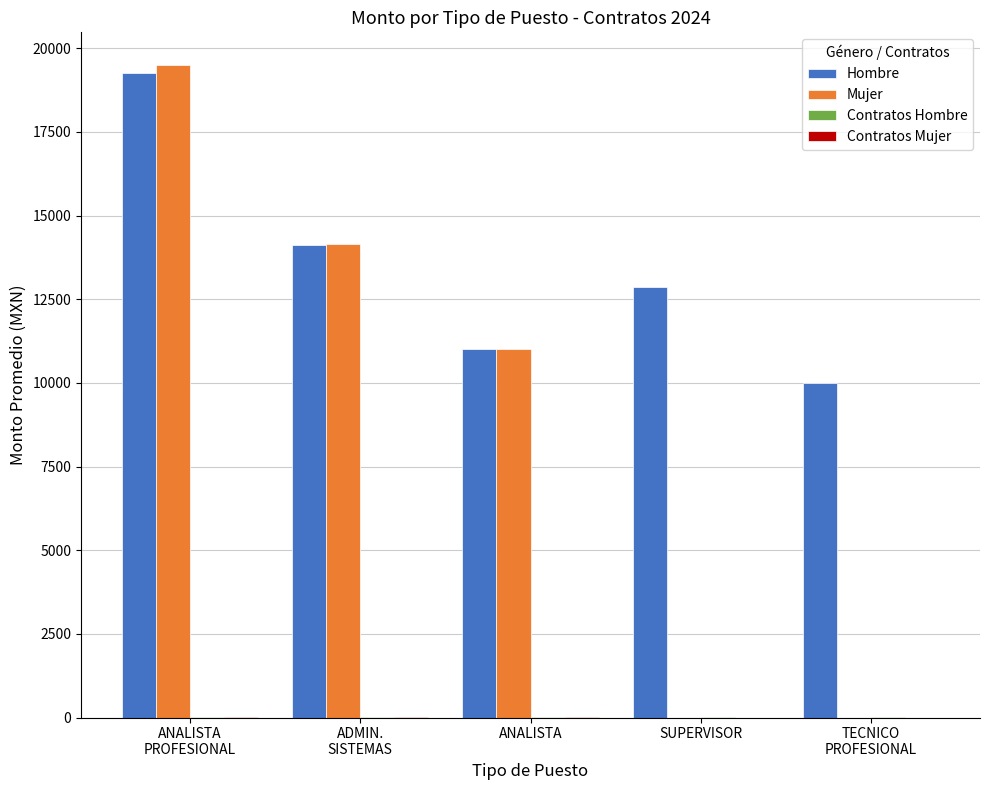

The Mujer series shows 5449 at ANALISTA
PROFESIONAL. True or false?

False